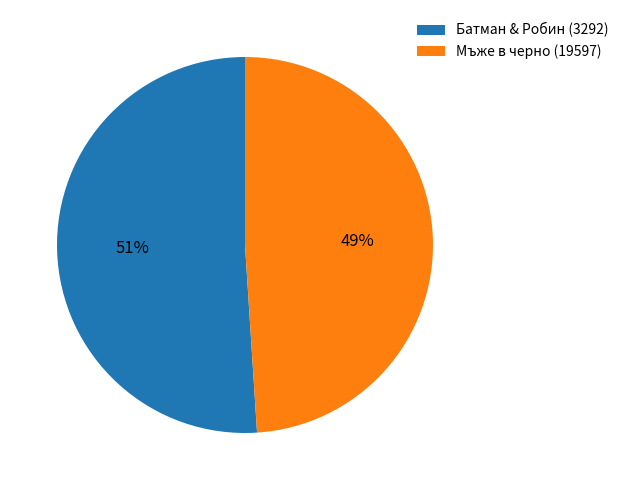

Is there a majority slice in this chart?

Yes